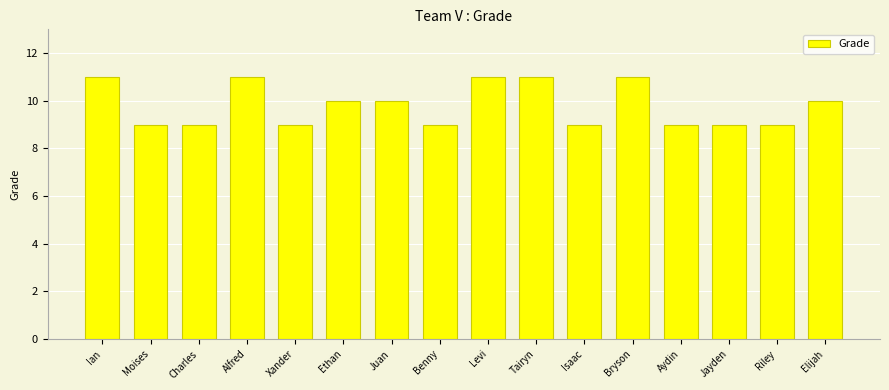

What is the ratio of the value at Moises to the value at Isaac?

1.0